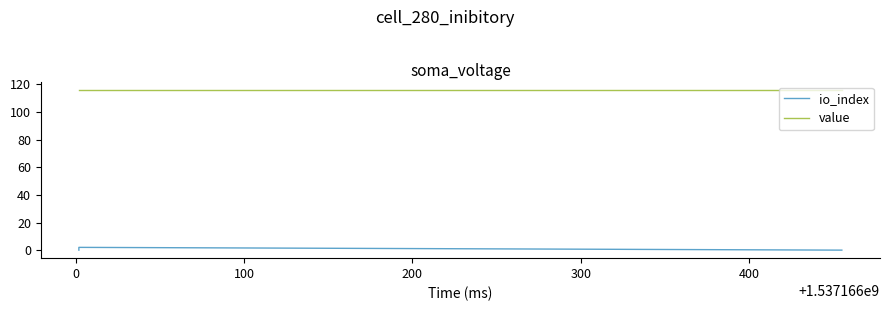

What is the difference between the maximum and minimum values in the io_index series?

2.0